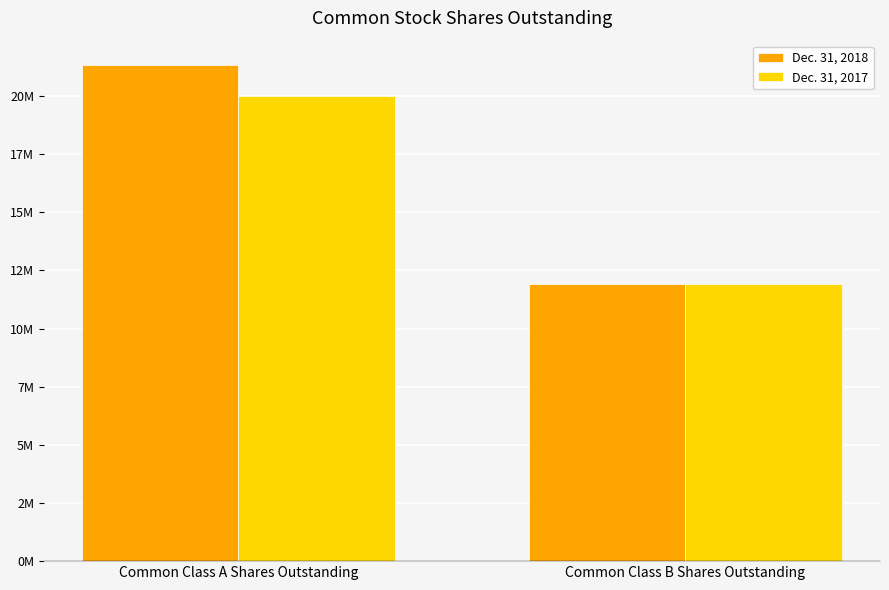

Reading left to right, what are all the values shown in this chart?

Dec. 31, 2018: Common Class A Shares Outstanding=21316055	Common Class B Shares Outstanding=11910000
Dec. 31, 2017: Common Class A Shares Outstanding=20010000	Common Class B Shares Outstanding=11910000